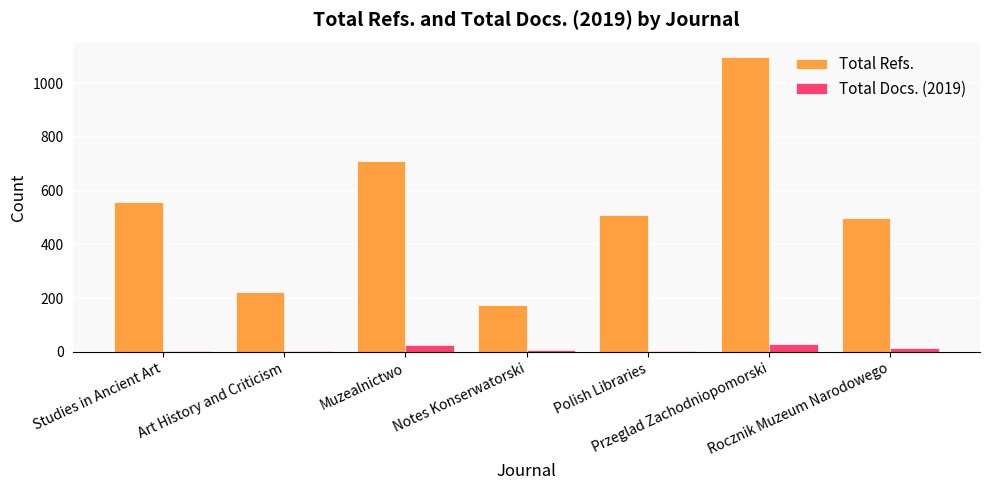

What value does the Total Docs. (2019) series have at Studies in Ancient Art?

3